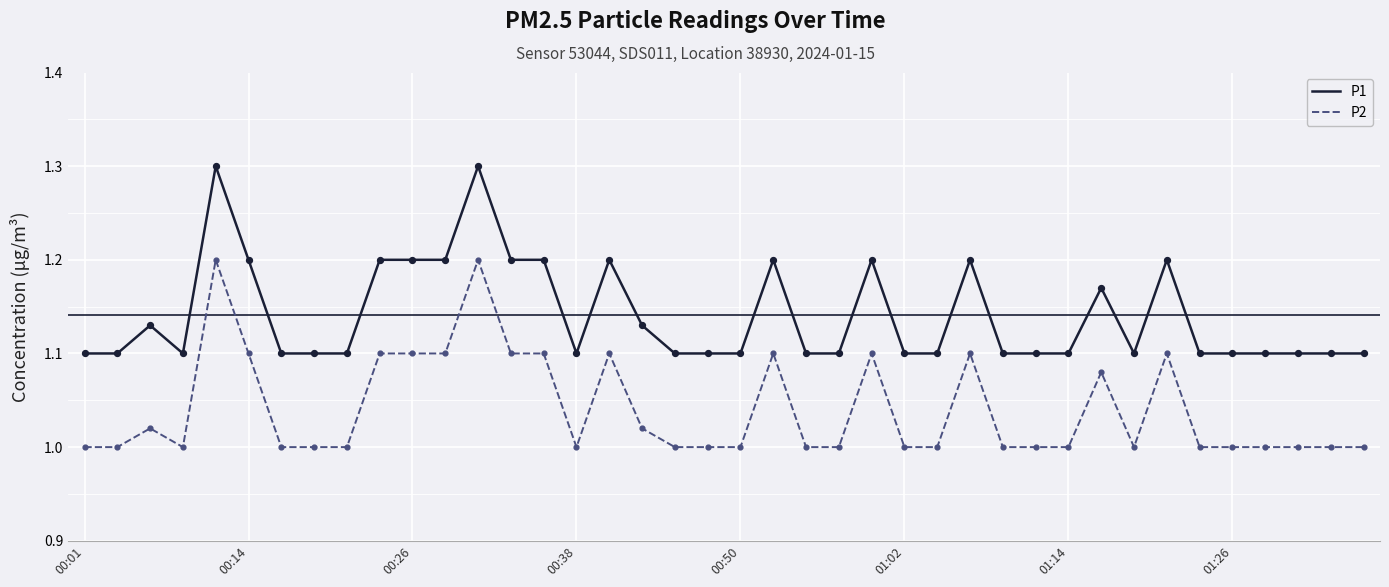

Which series has the largest total across all categories?

P1